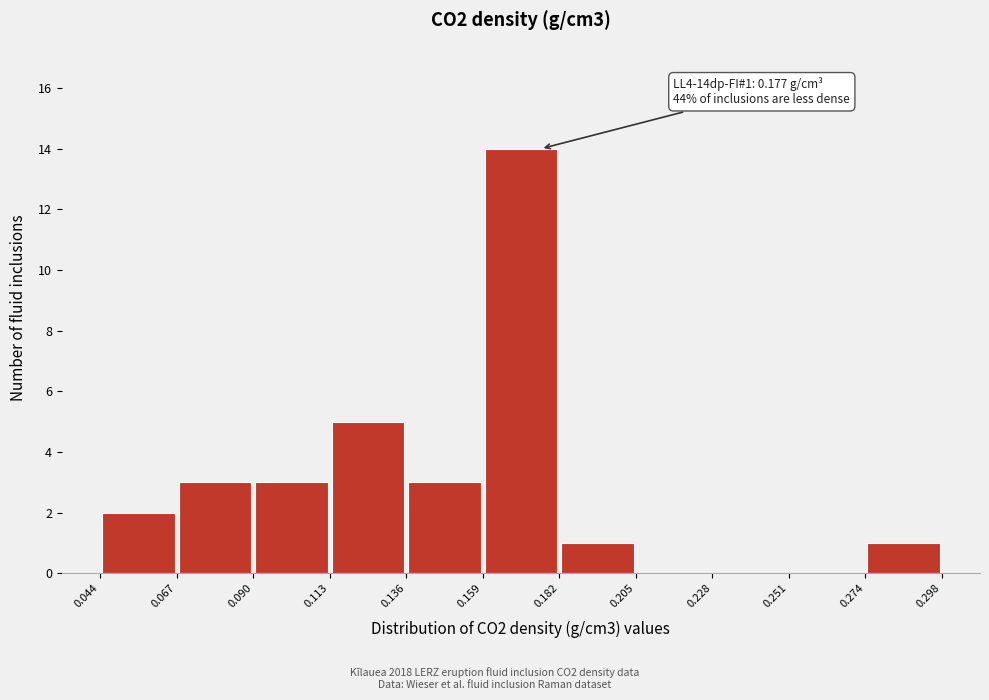

Which range on the x-axis has the tallest bar?

0.159 to 0.182